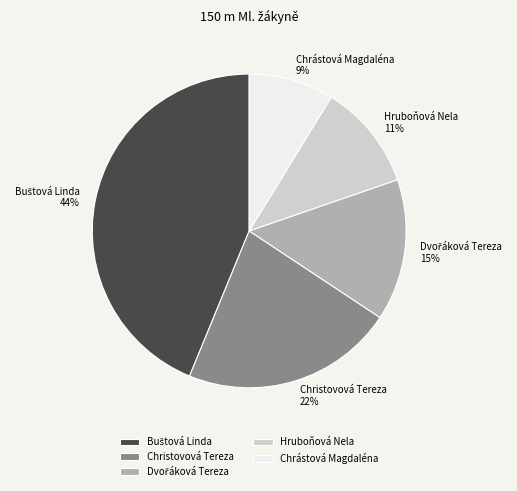

Is it true that Chrástová Magdaléna is 9% of the pie?

True